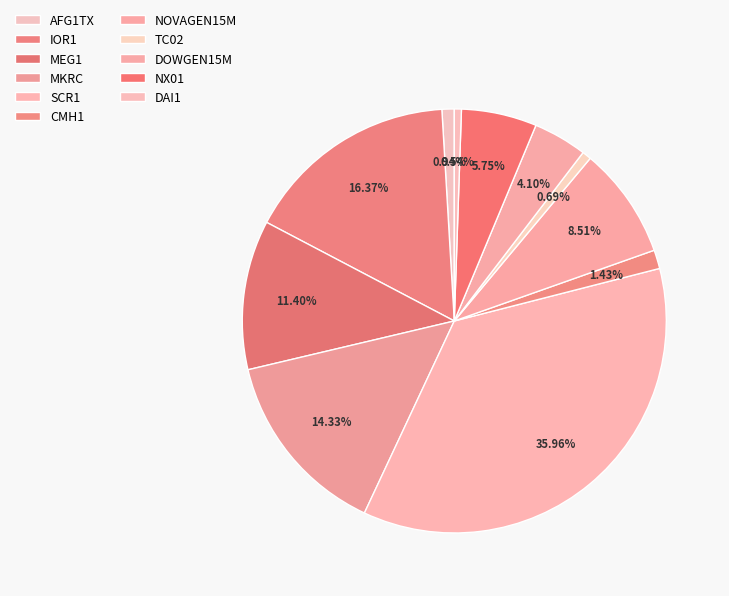

Is MKRC the majority of the pie?

No